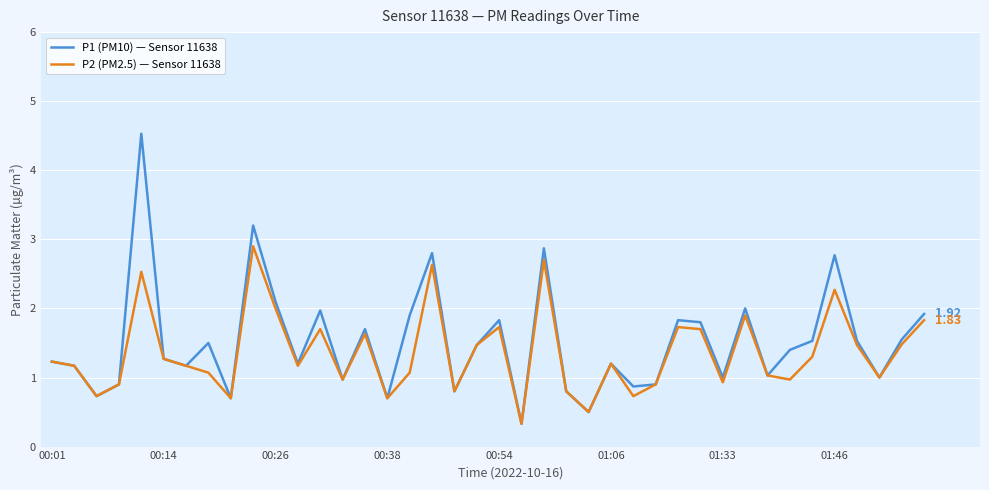

Which series has the largest range (max minus min)?

P1 (PM10) — Sensor 11638